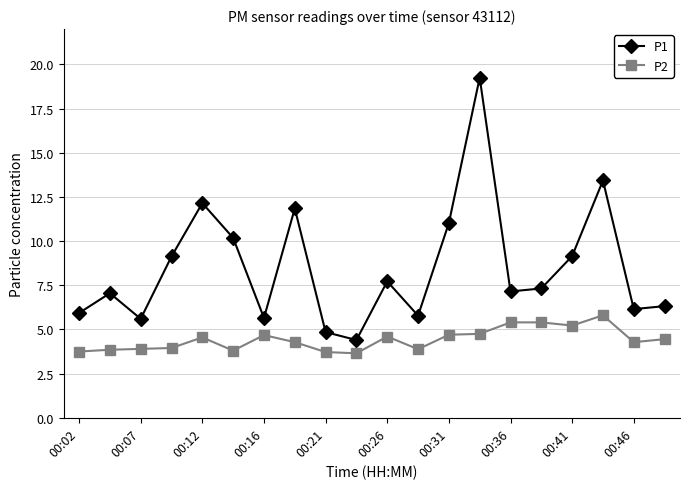

At how many categories does at least one series exceed 4?

20